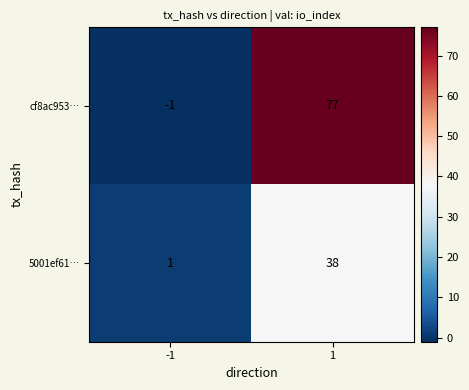

Between -1 and 1, which series saw the biggest shift?

cf8ac953…